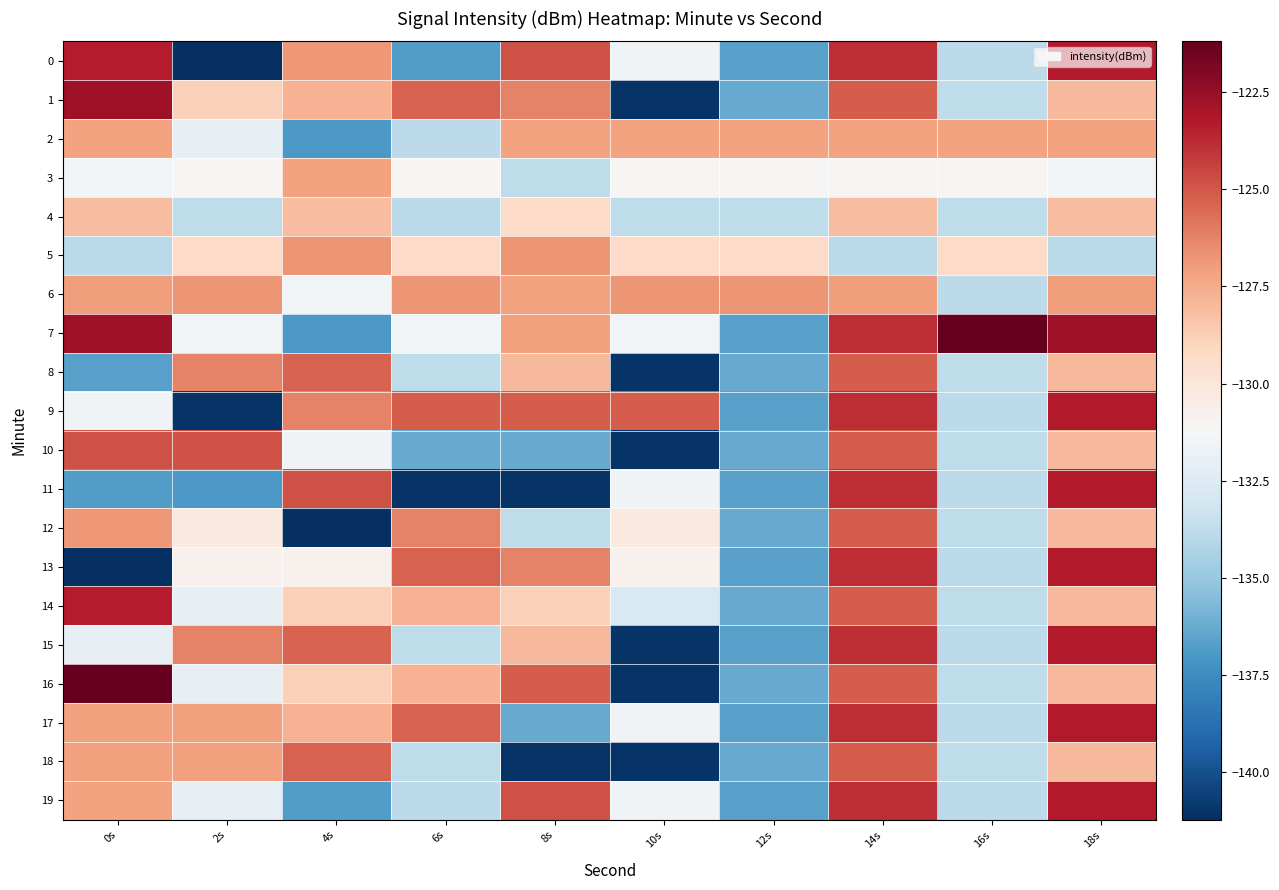

Count the number of data series in this chart.

20